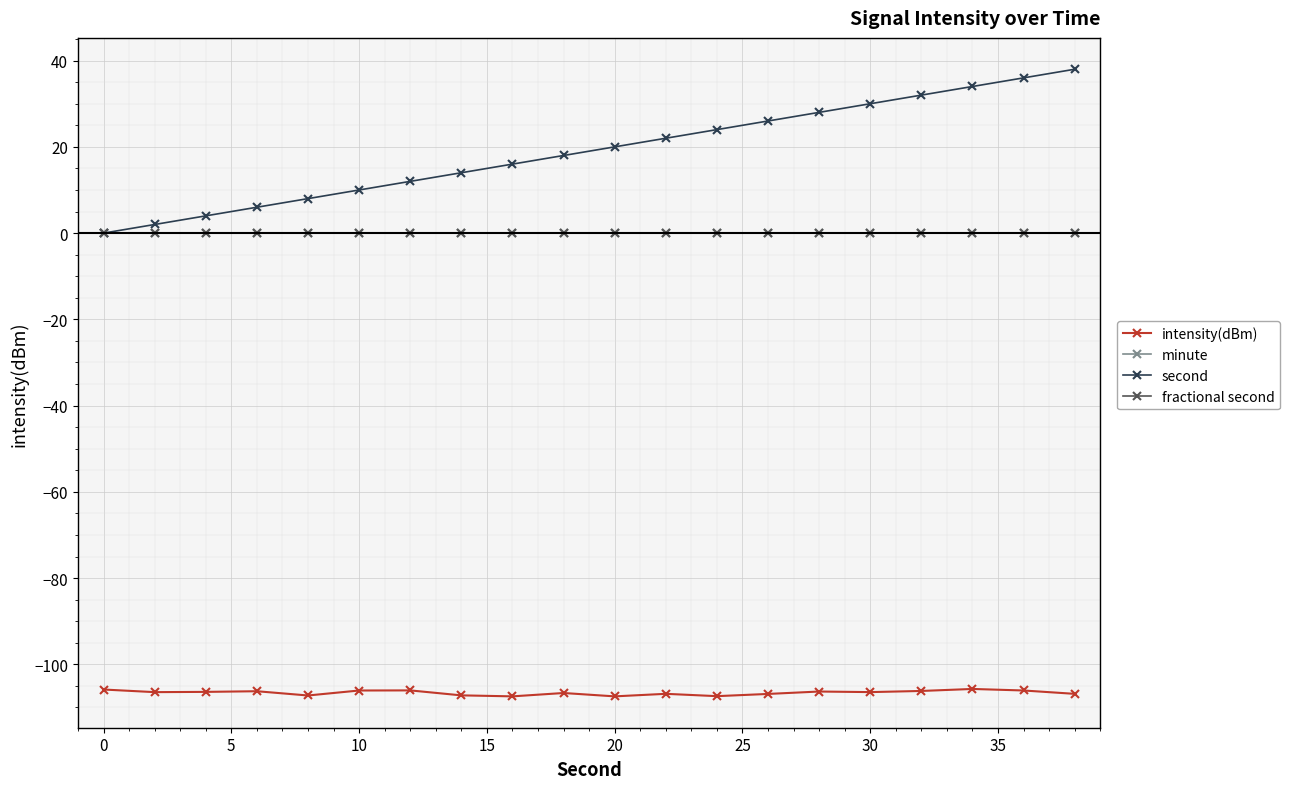

Is this an area chart (filled region under the line)?

No